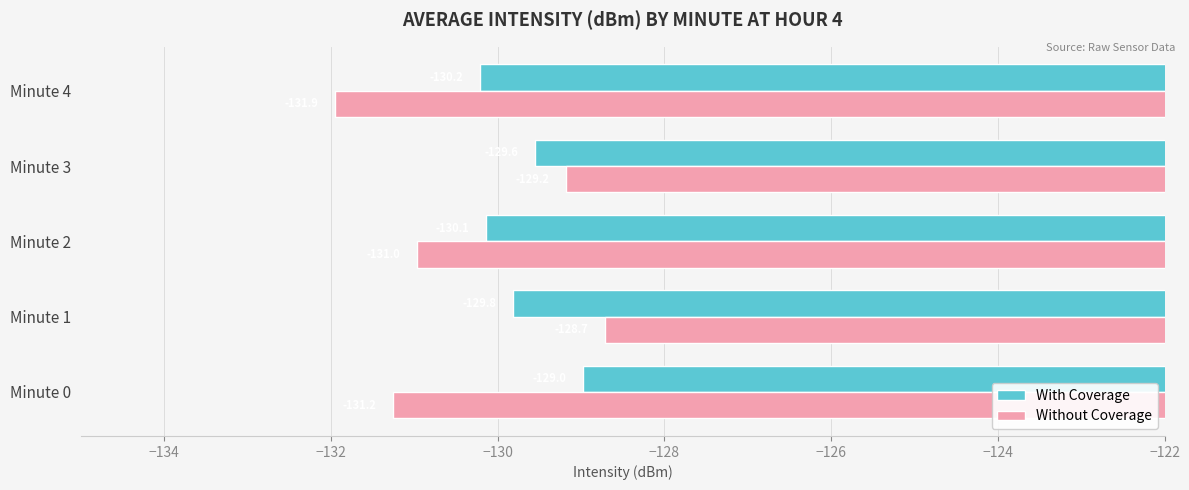

Rank the series by their average value, from lowest to highest.

Without Coverage, With Coverage